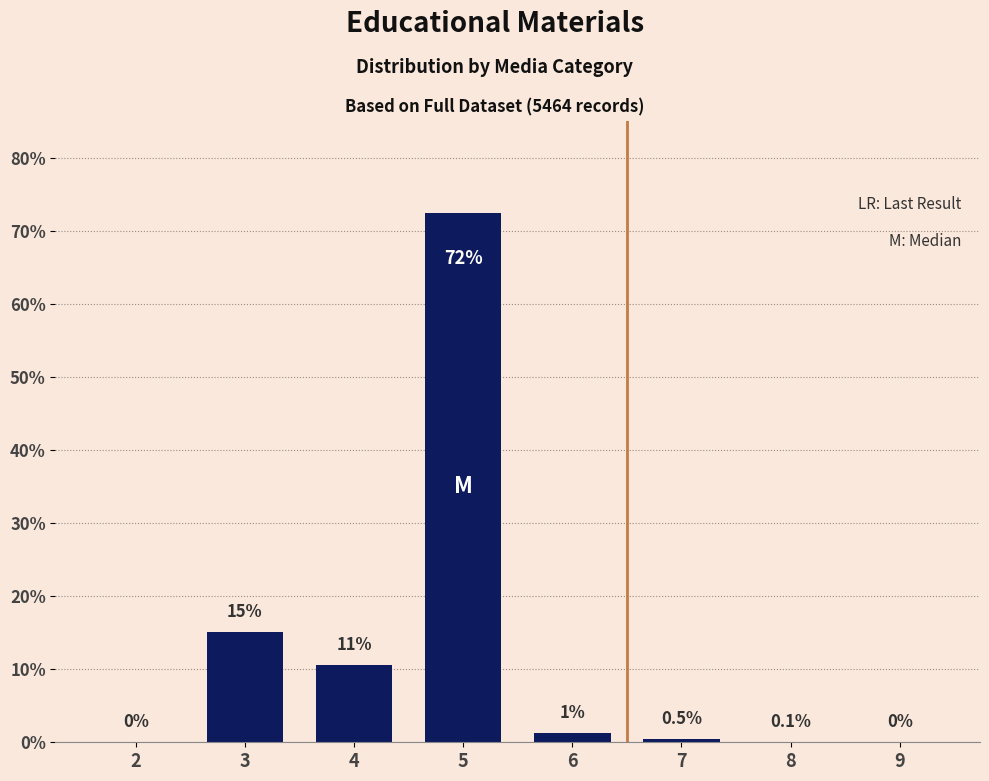

The value at 5 is 72.5. True or false?

True